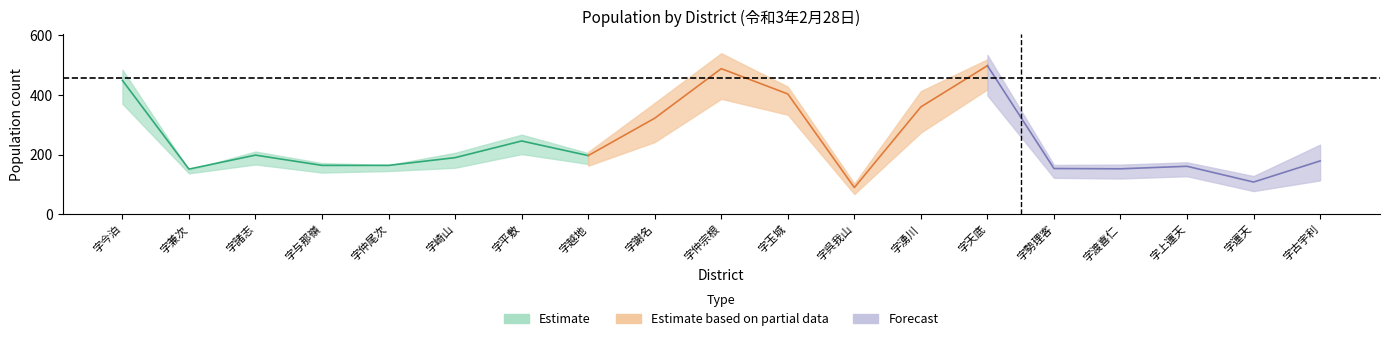

What position from the right is 字玉城?

9